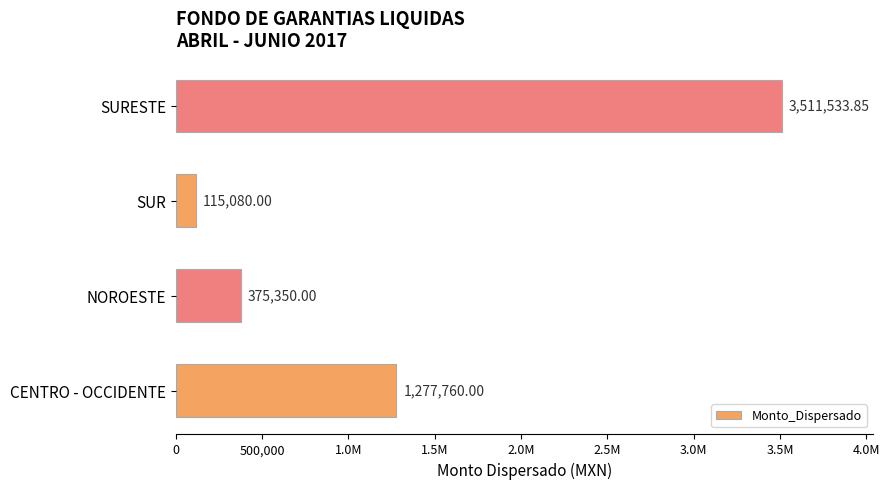

Are the bars horizontal?

Yes